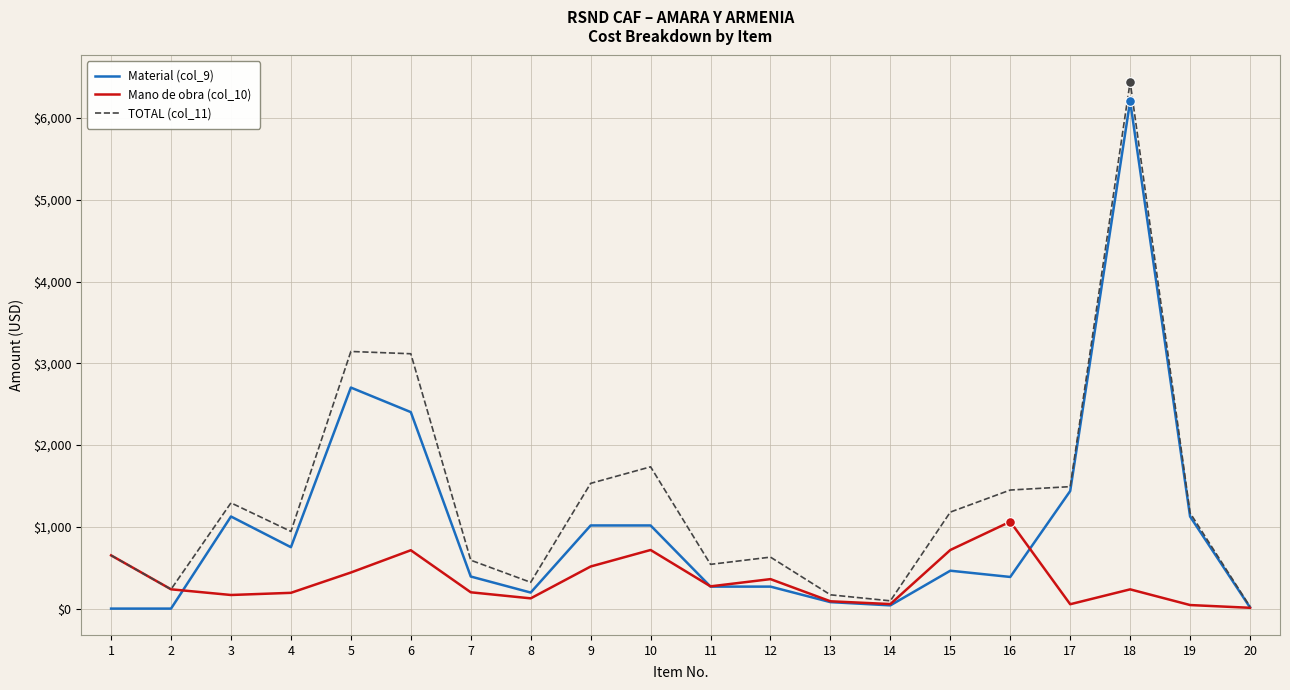

True or false: Material (col_9) has a value of 818.8 at 15.

False